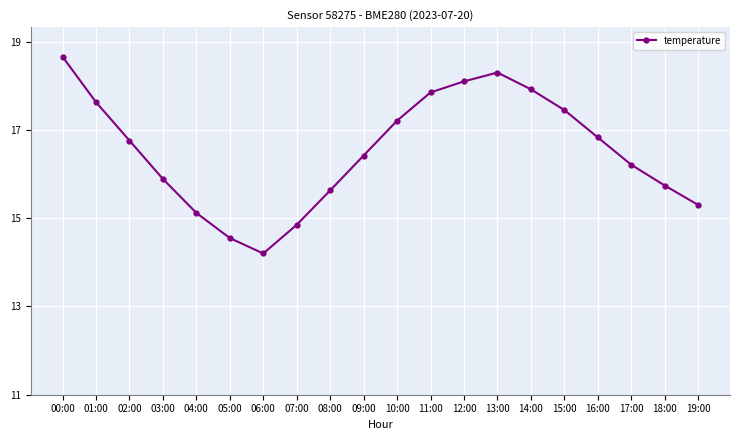

Between 16:00 and 14:00, which is larger?

14:00